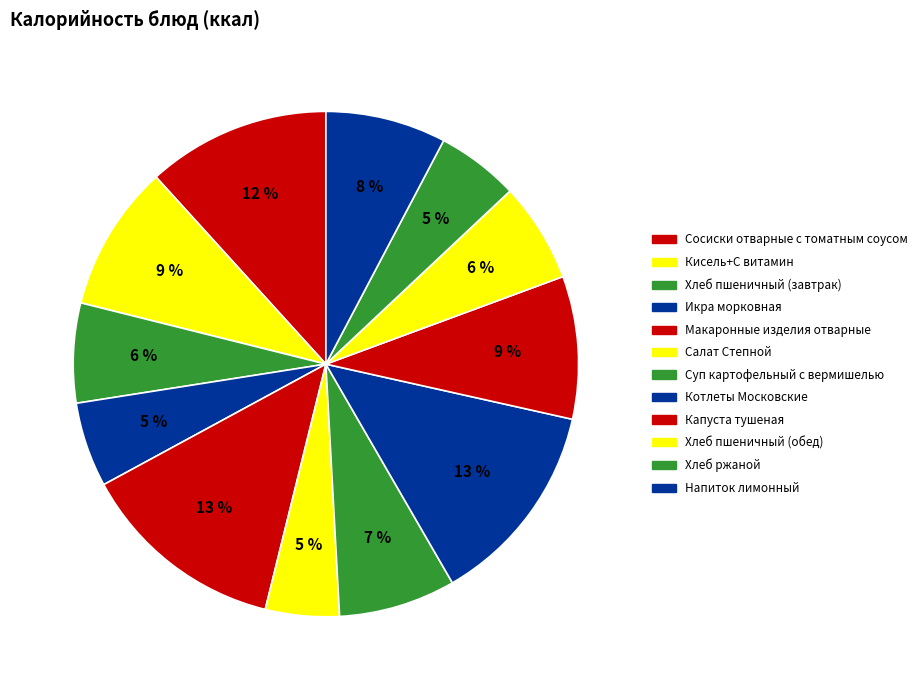

How many slices are in this pie chart?

12